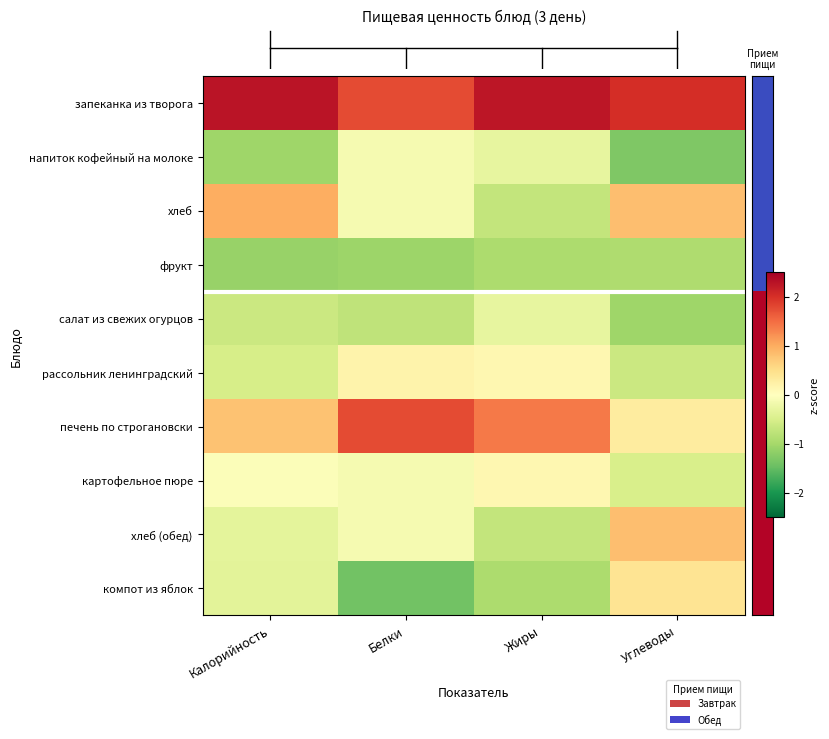

What is the maximum value shown in the chart?

2.3